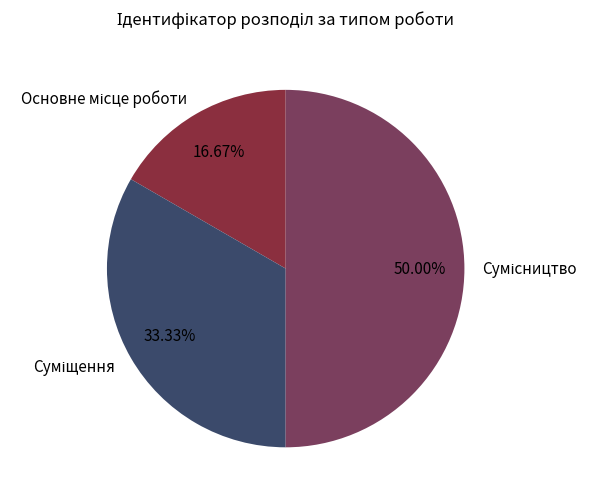

What is the ratio of the value at Суміщення to the value at Основне місце роботи?

2.0